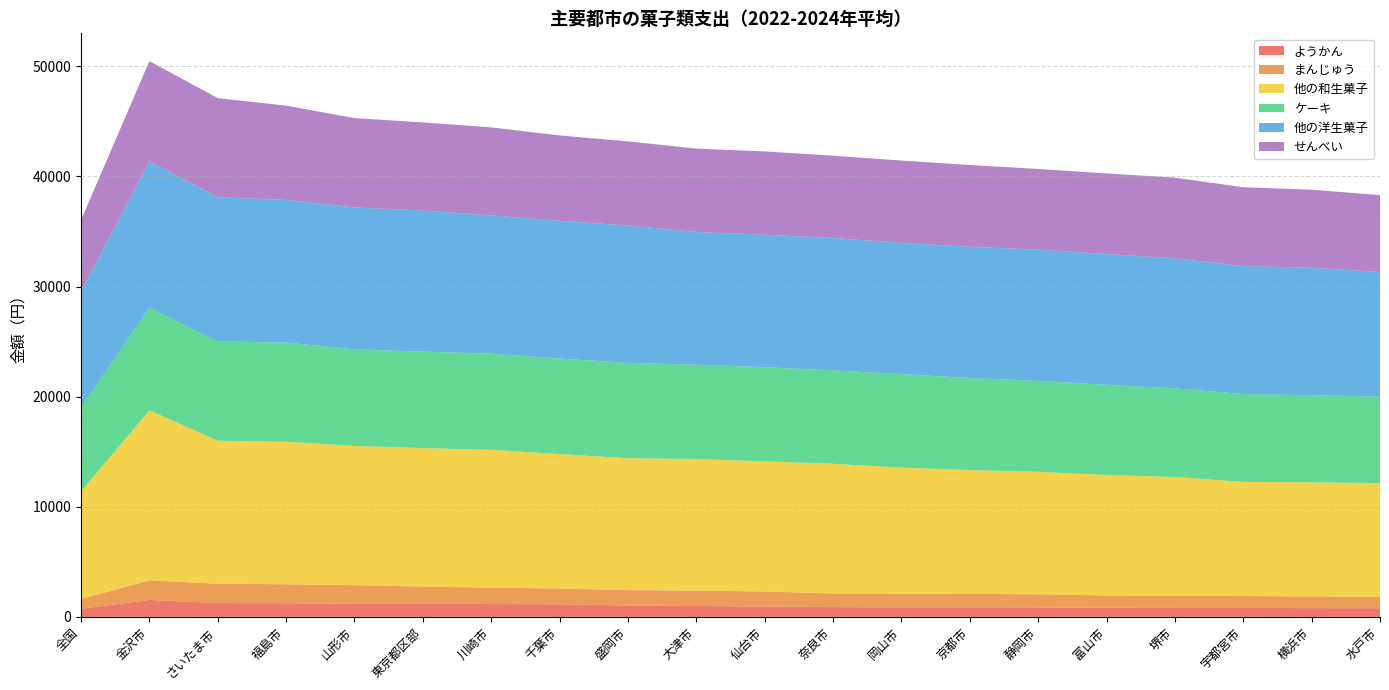

Reading right to left, extract all data points from this chart.

ようかん: 水戸市=791	横浜市=796	宇都宮市=812	堺市=817	富山市=822	静岡市=862	京都市=867	岡山市=873	奈良市=889	仙台市=938	大津市=988	盛岡市=1033	千葉市=1143	川崎市=1168	東京都区部=1178	山形市=1180	福島市=1246	さいたま市=1253	金沢市=1542	全国=724
まんじゅう: 水戸市=1023	横浜市=1067	宇都宮市=1080	堺市=1112	富山市=1128	静岡市=1196	京都市=1222	岡山市=1232	奈良市=1243	仙台市=1371	大津市=1396	盛岡市=1400	千葉市=1434	川崎市=1487	東京都区部=1578	山形市=1705	福島市=1718	さいたま市=1758	金沢市=1784	全国=898
他の和生菓子: 水戸市=10331	横浜市=10356	宇都宮市=10365	堺市=10775	富山市=10938	静岡市=11112	京都市=11240	岡山市=11452	奈良市=11771	仙台市=11814	大津市=11951	盛岡市=11972	千葉市=12205	川崎市=12513	東京都区部=12571	山形市=12635	福島市=12943	さいたま市=12982	金沢市=15431	全国=9776
ケーキ: 水戸市=7865	横浜市=7910	宇都宮市=7985	堺市=8051	富山市=8184	静岡市=8263	京都市=8362	岡山市=8484	奈良市=8487	仙台市=8550	大津市=8568	盛岡市=8660	千葉市=8678	川崎市=8731	東京都区部=8758	山形市=8779	福島市=9001	さいたま市=9020	金沢市=9328	全国=7615
他の洋生菓子: 水戸市=11304	横浜市=11574	宇都宮市=11610	堺市=11806	富山市=11872	静岡市=11913	京都市=11914	岡山市=11923	奈良市=12012	仙台市=12028	大津市=12046	盛岡市=12477	千葉市=12507	川崎市=12561	東京都区部=12809	山形市=12883	福島市=12958	さいたま市=13080	金沢市=13302	全国=10536
せんべい: 水戸市=6982	横浜市=7090	宇都宮市=7165	堺市=7323	富山市=7324	静岡市=7328	京都市=7429	岡山市=7474	奈良市=7477	仙台市=7566	大津市=7572	盛岡市=7638	千葉市=7749	川崎市=7989	東京都区部=8009	山形市=8111	福島市=8557	さいたま市=9013	金沢市=9079	全国=6482